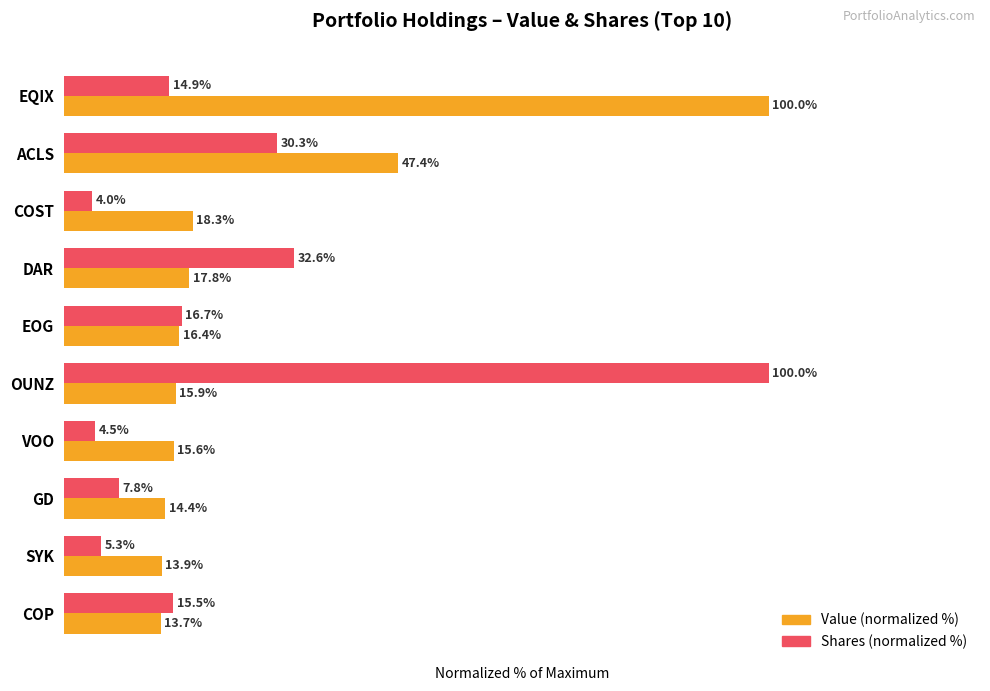

Which series has the largest range (max minus min)?

Shares (normalized %)